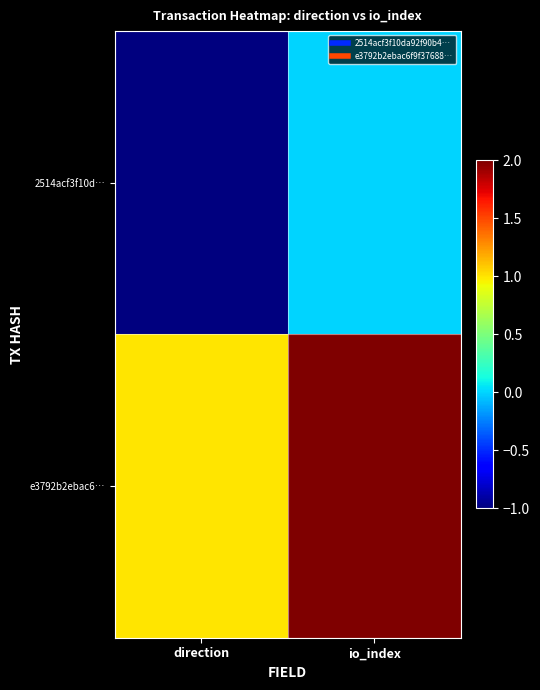

At how many categories does at least one series exceed 1?

1